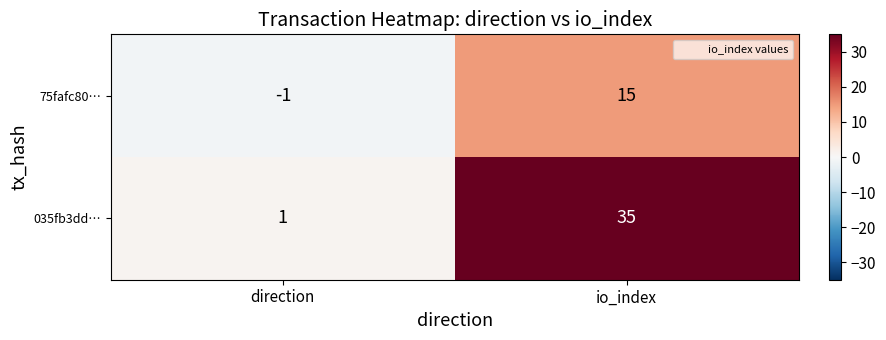

At which category does the chart reach its minimum across all series?

direction